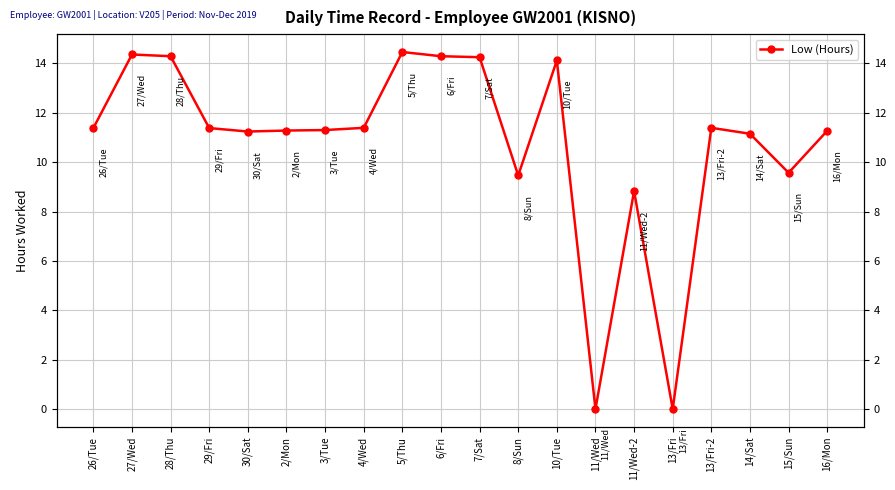

Is it true that the value at 3/Tue is 20.2?

False